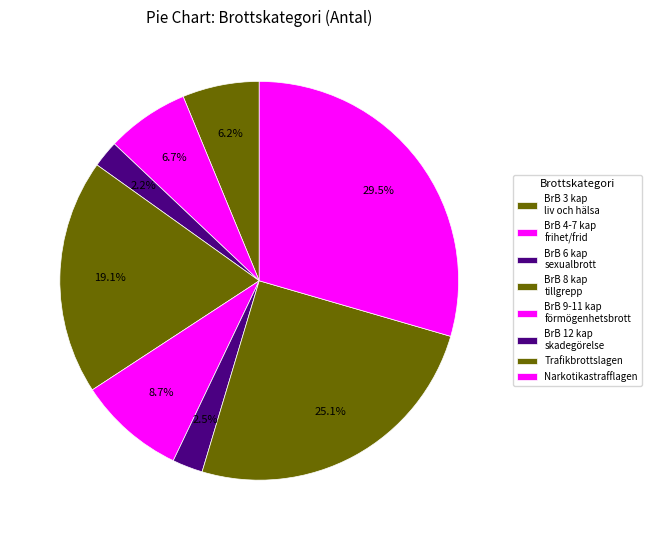

How many segments does this pie chart have?

8